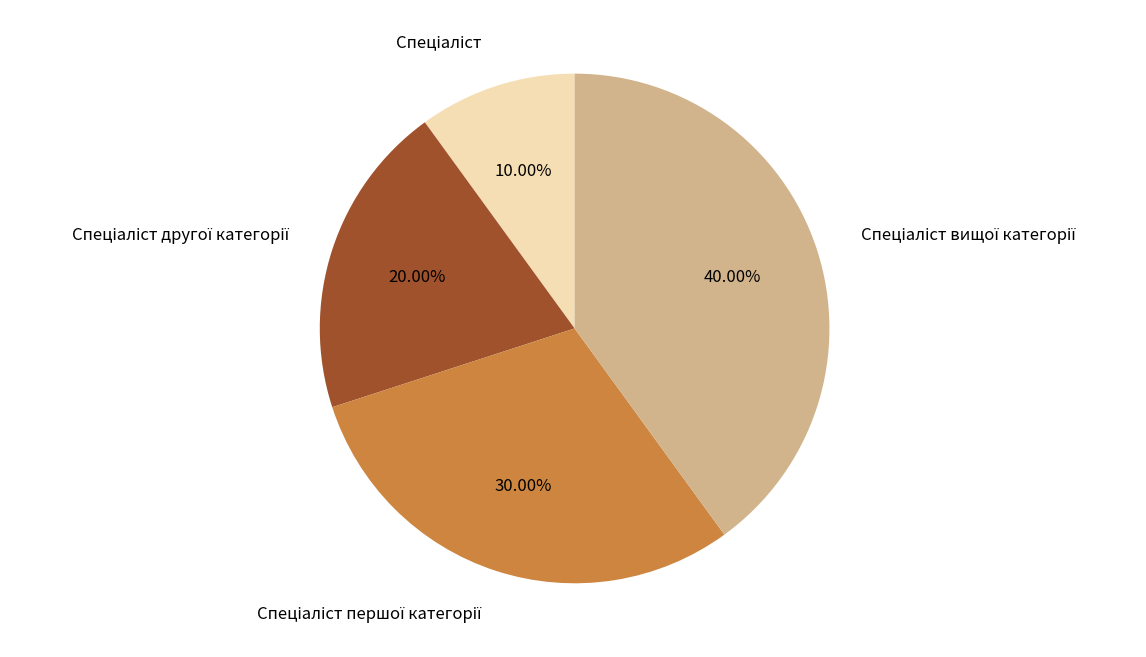

Does any single category account for the majority?

No